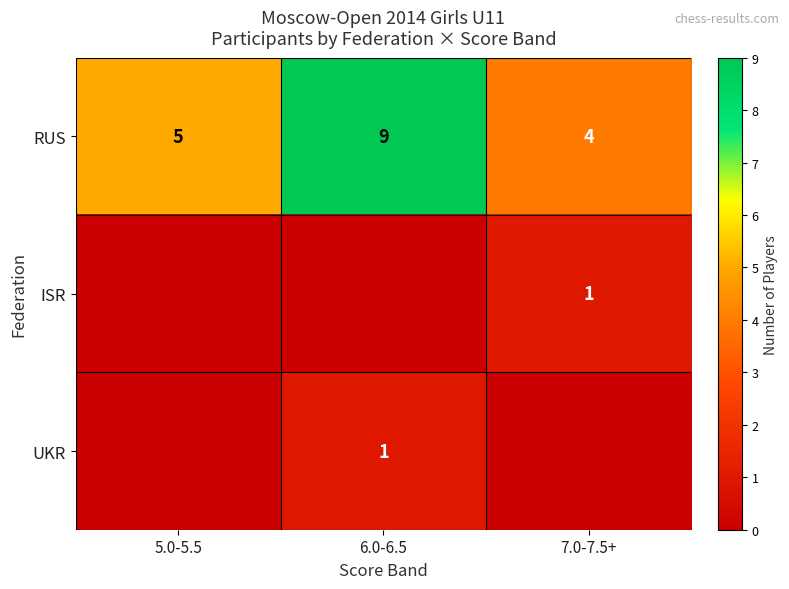

Which has a higher value, 5.0-5.5 or 7.0-7.5+?

5.0-5.5